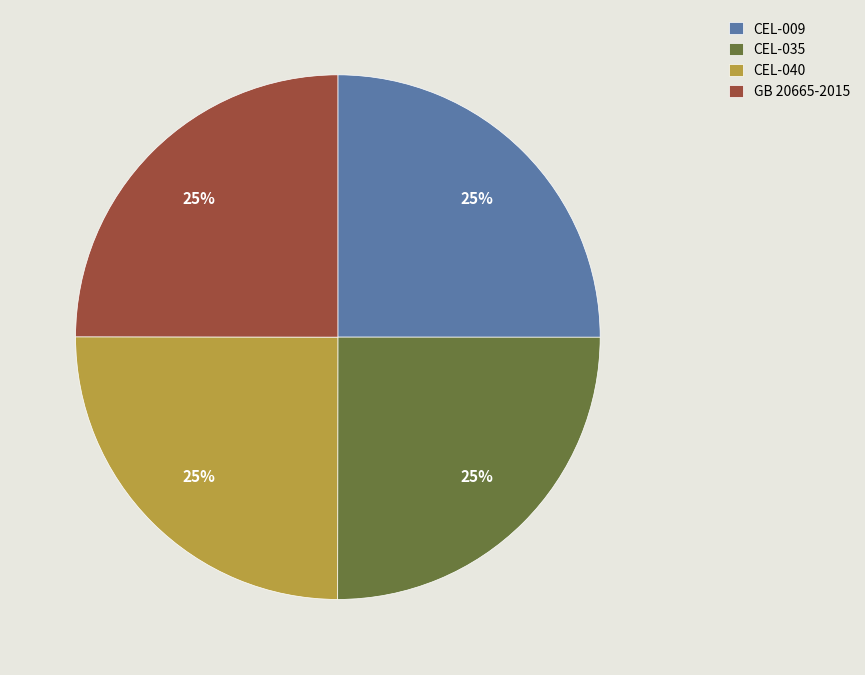

Approximately how many times larger is the value at GB 20665-2015 compared to CEL-040?

1.0